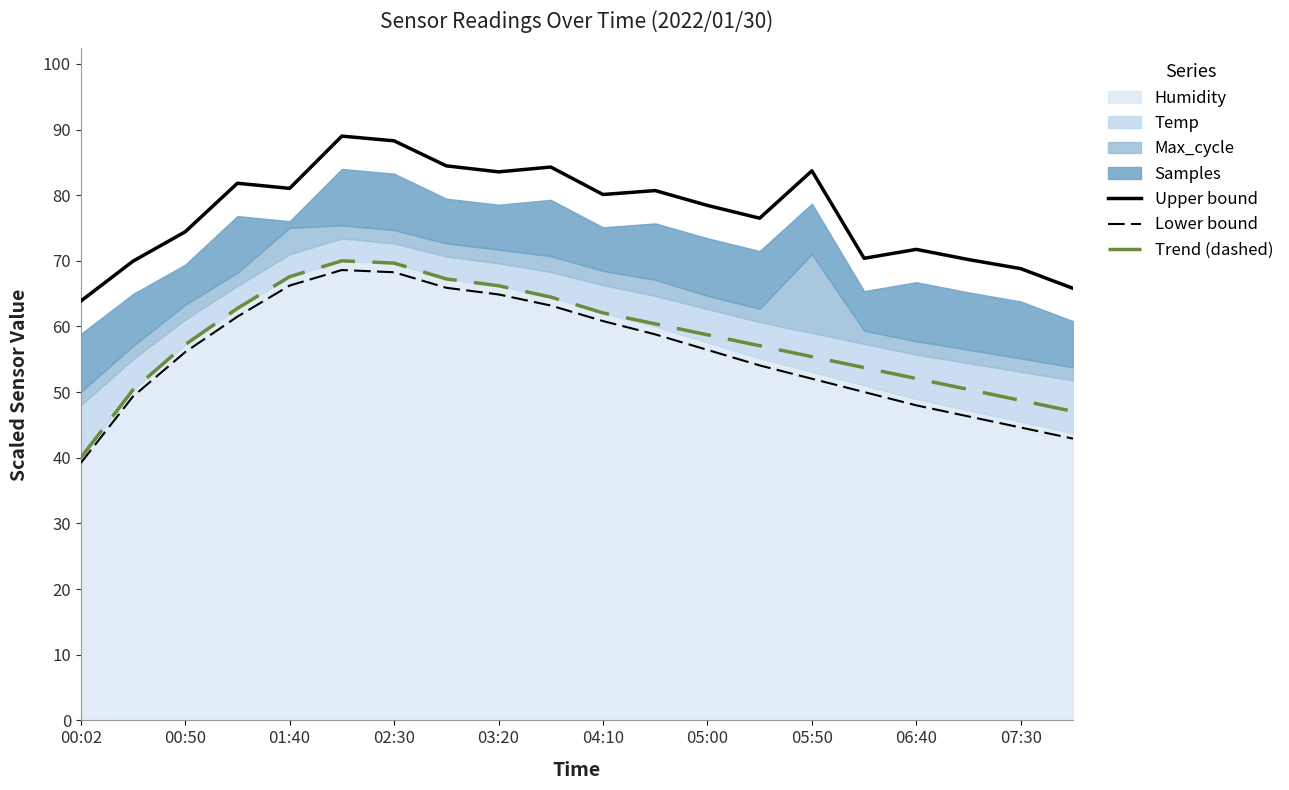

Which category has the lowest value in the Lower bound series?

00:02